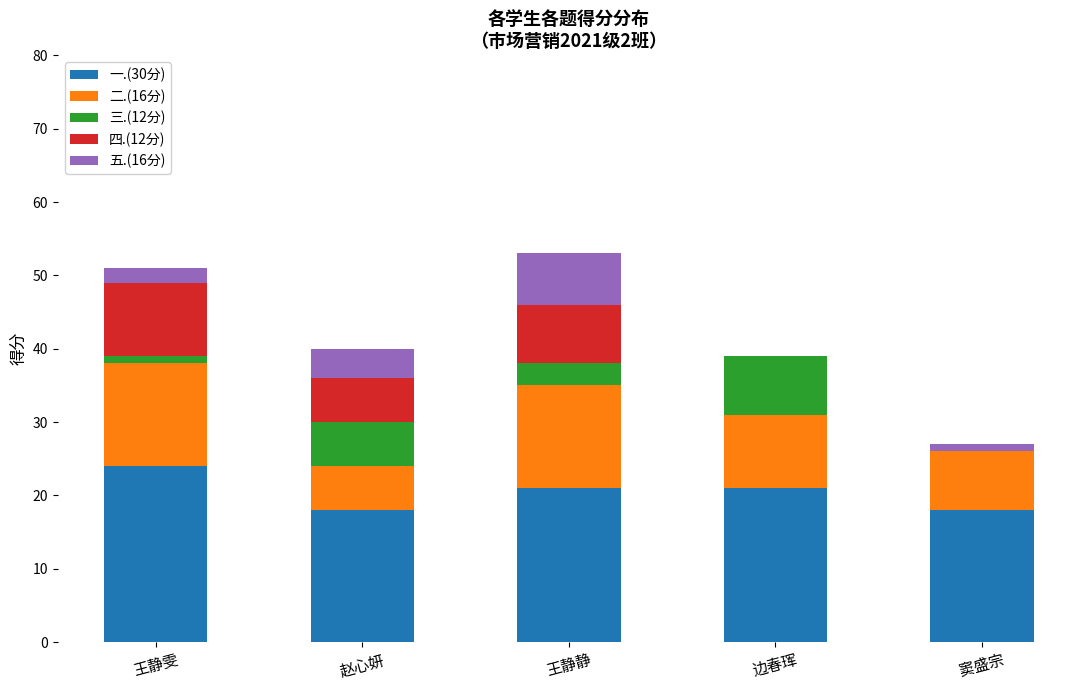

Which category has the highest value in the 一.(30分) series?

王静雯